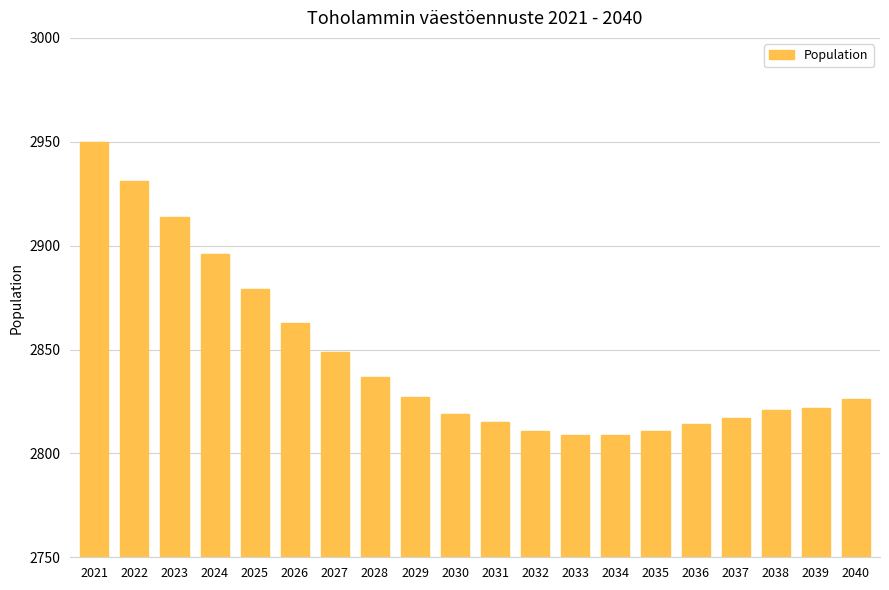

What is the value of the 18th bar from the left?

2821